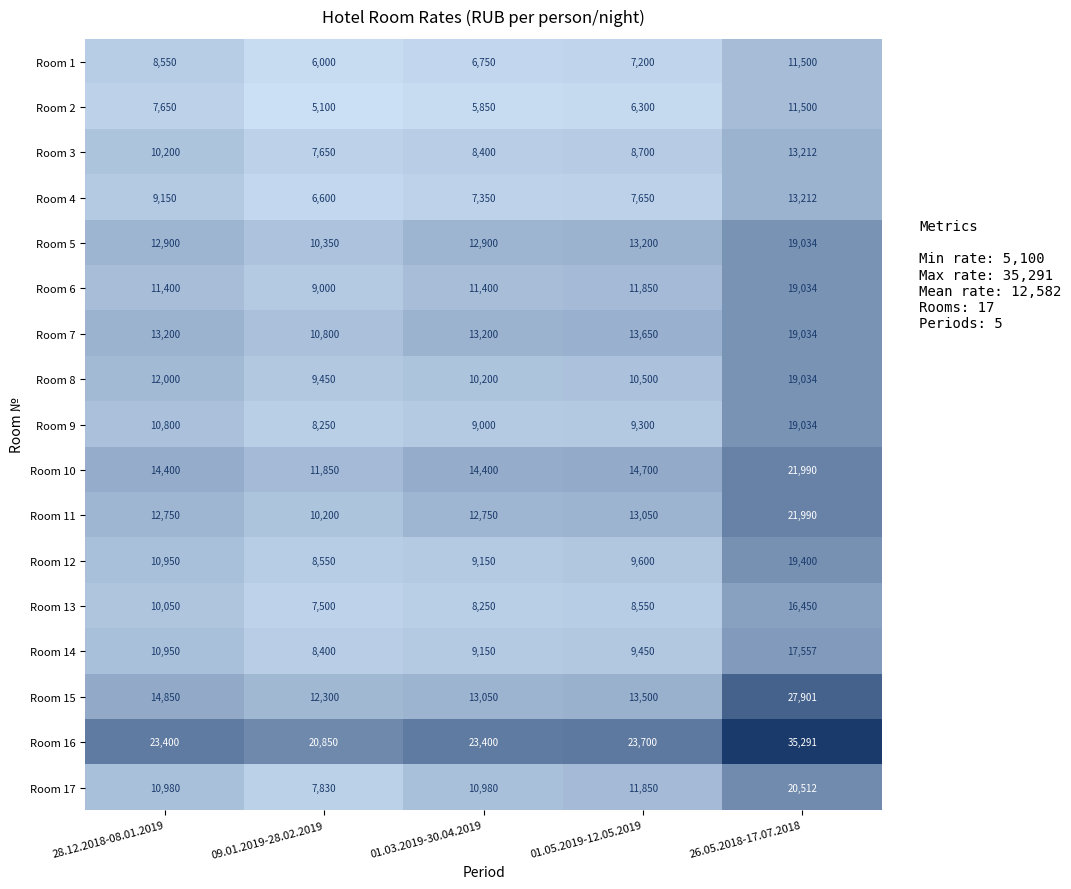

What is the difference between the highest and lowest values at 28.12.2018-08.01.2019?

15750